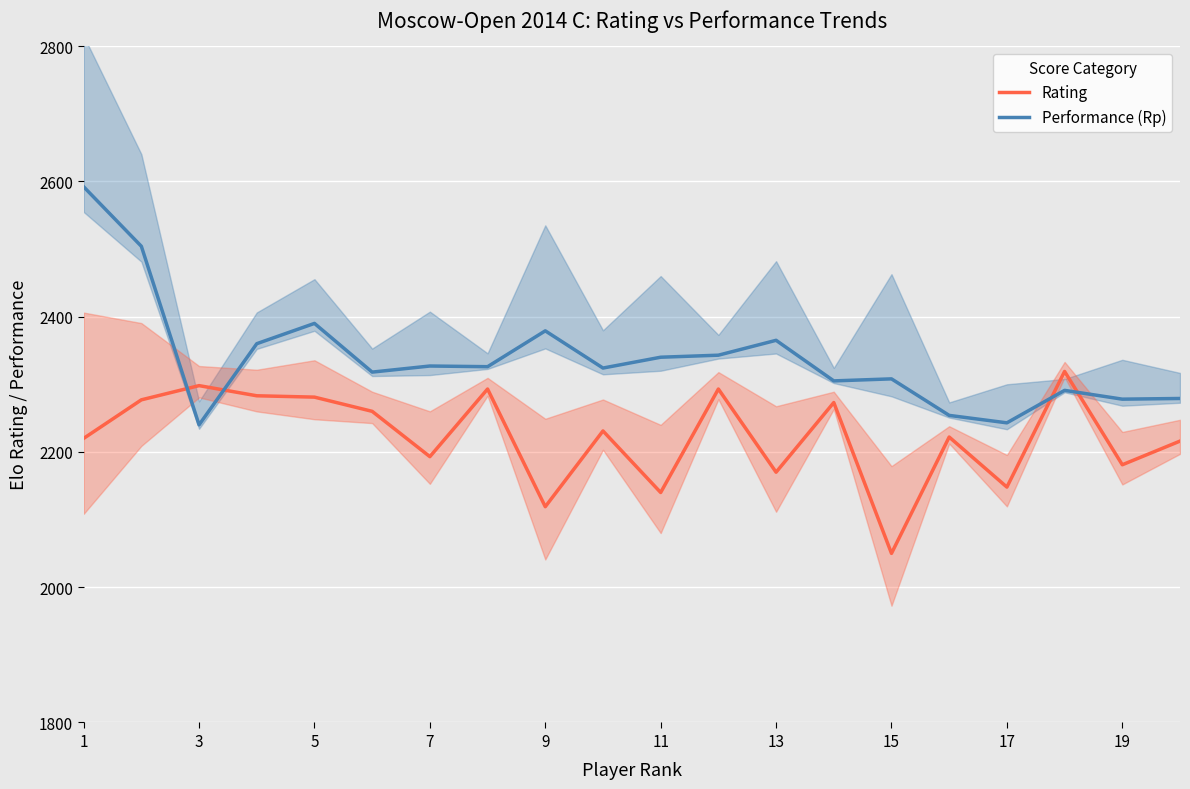

What is the approximate value of Rating at 5?

2281